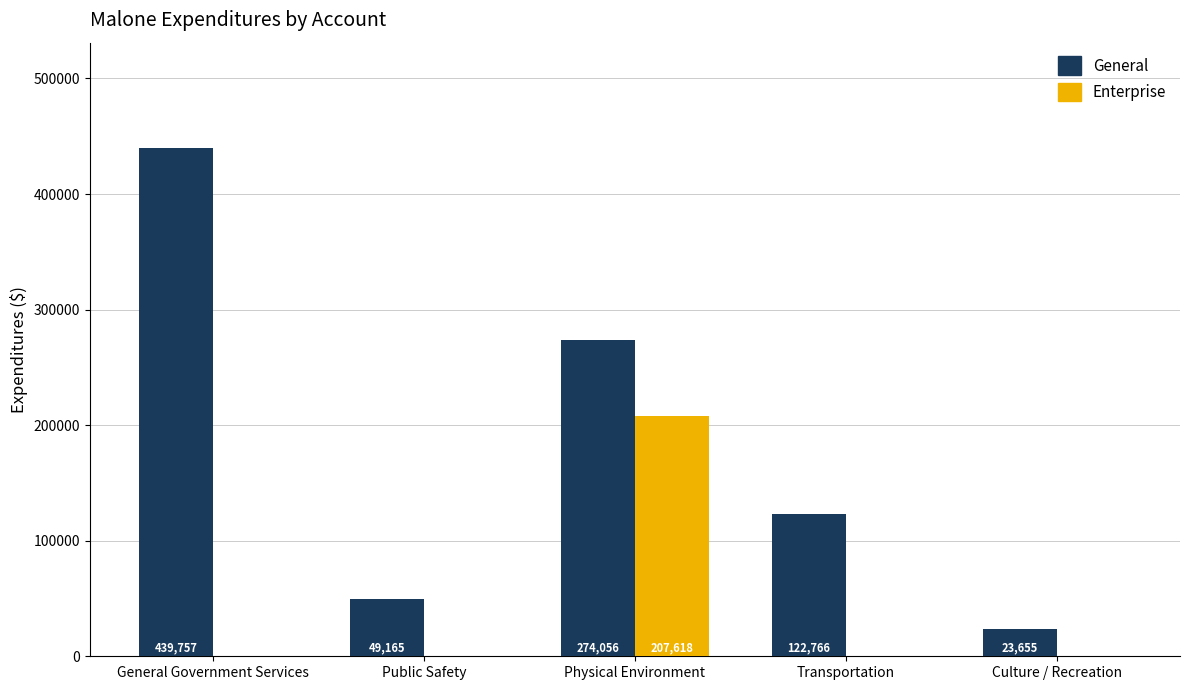

How many groups of bars are there?

5